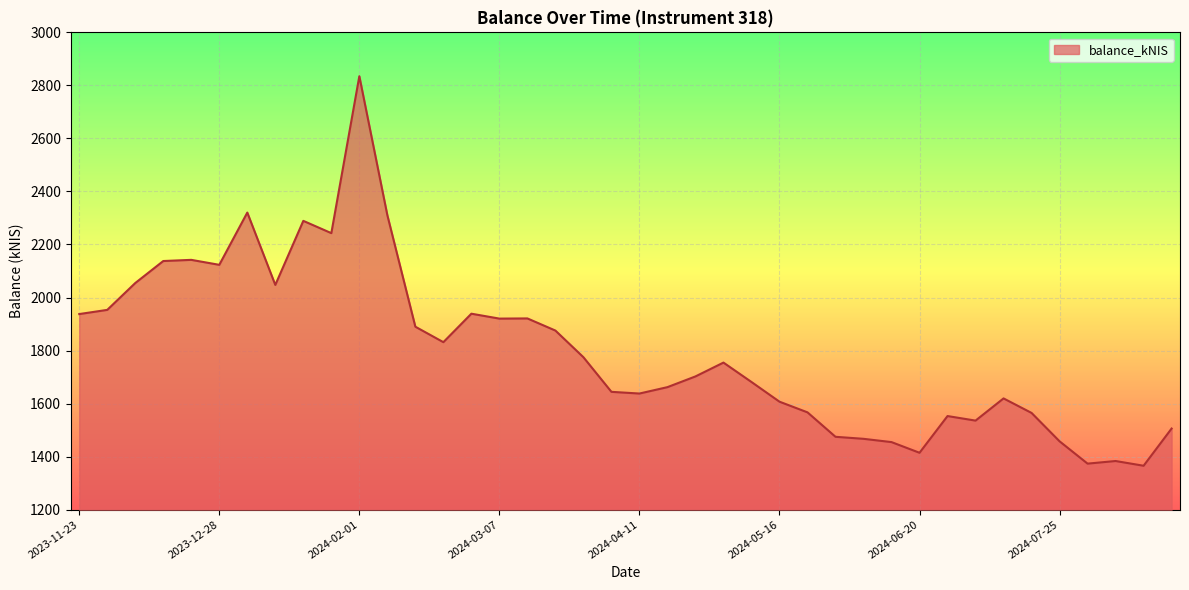

What is the maximum value shown in the chart?

2834.7